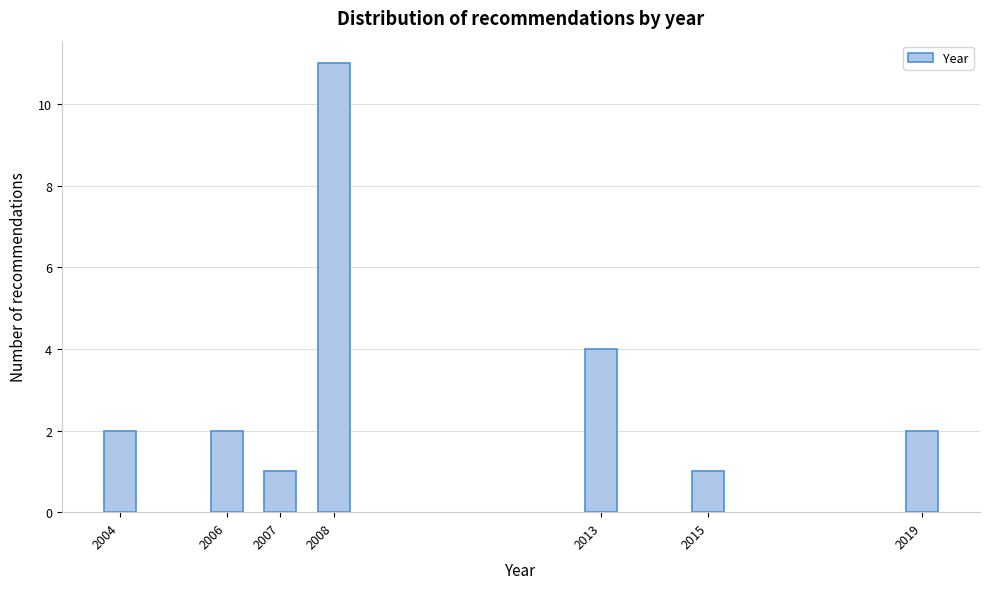

Reading left to right, list all the values displayed in this chart.

2004=2	2006=2	2007=1	2008=11	2013=4	2015=1	2019=2